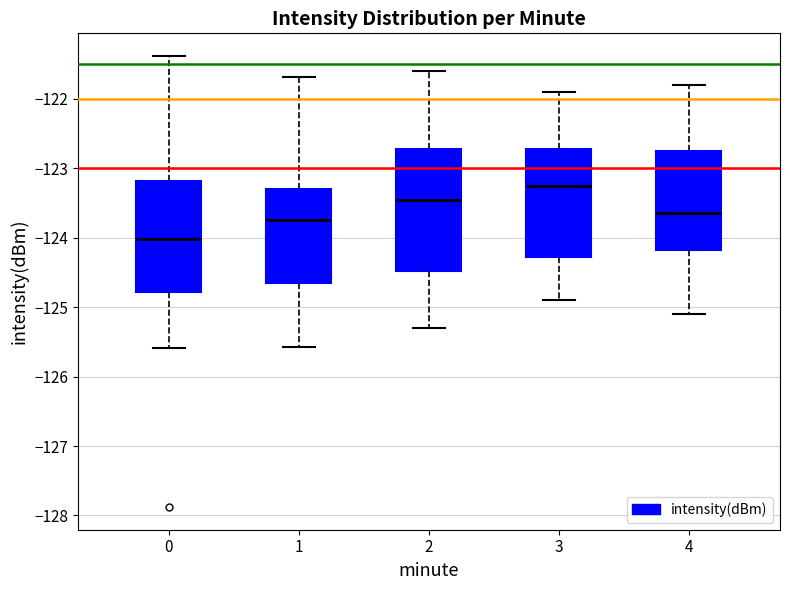

Comparing the boxes themselves (not the whiskers), which one is the tallest?

2